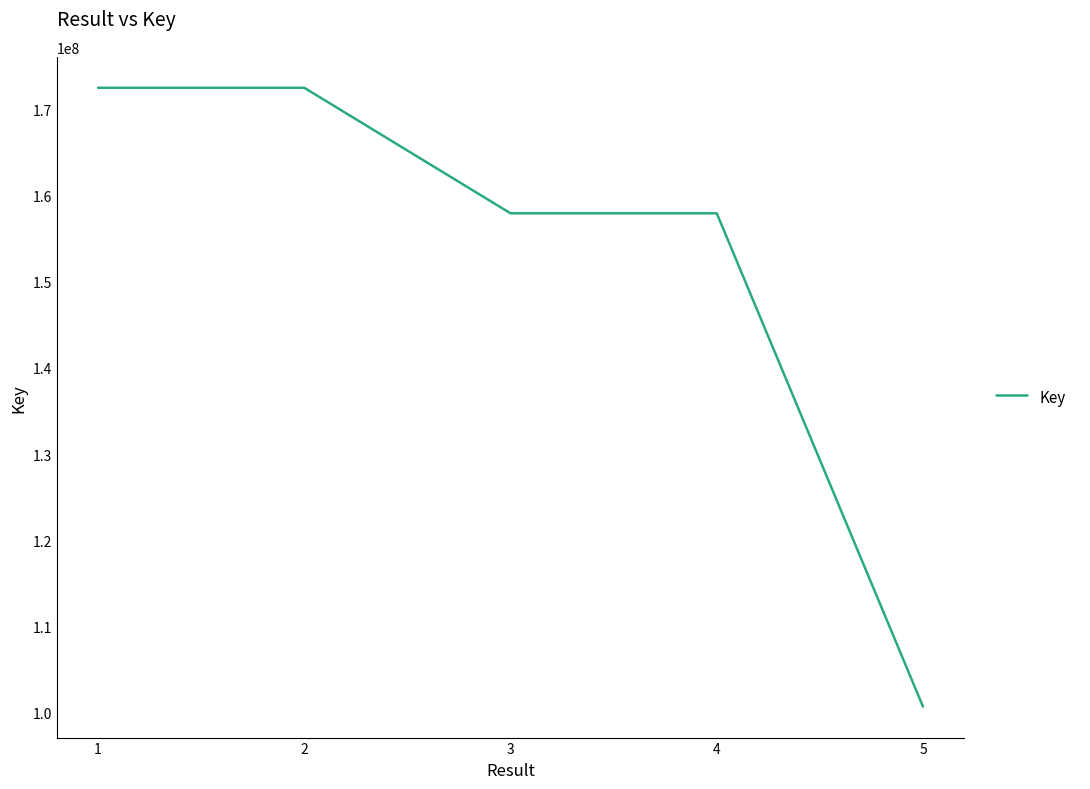

True or false: there are more than 2 points higher than both neighbors.

False